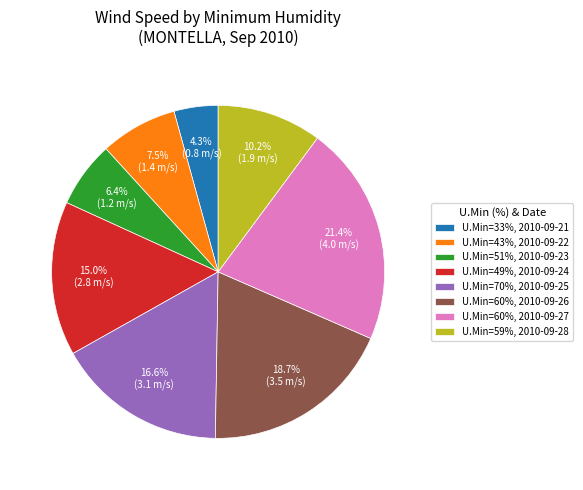

Does any single category account for the majority?

No